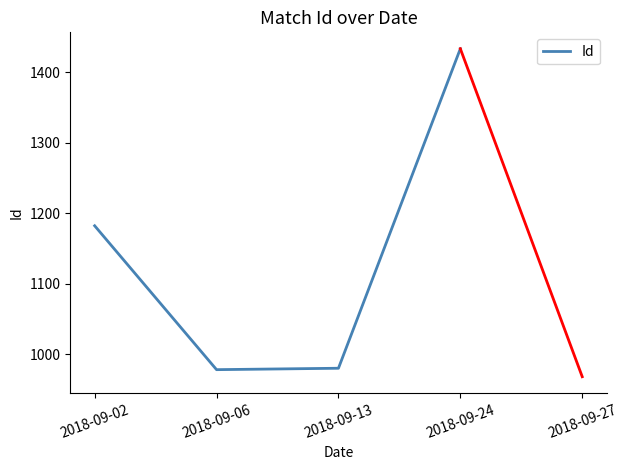

Is it true that the value at 2018-09-13 is 1681?

False